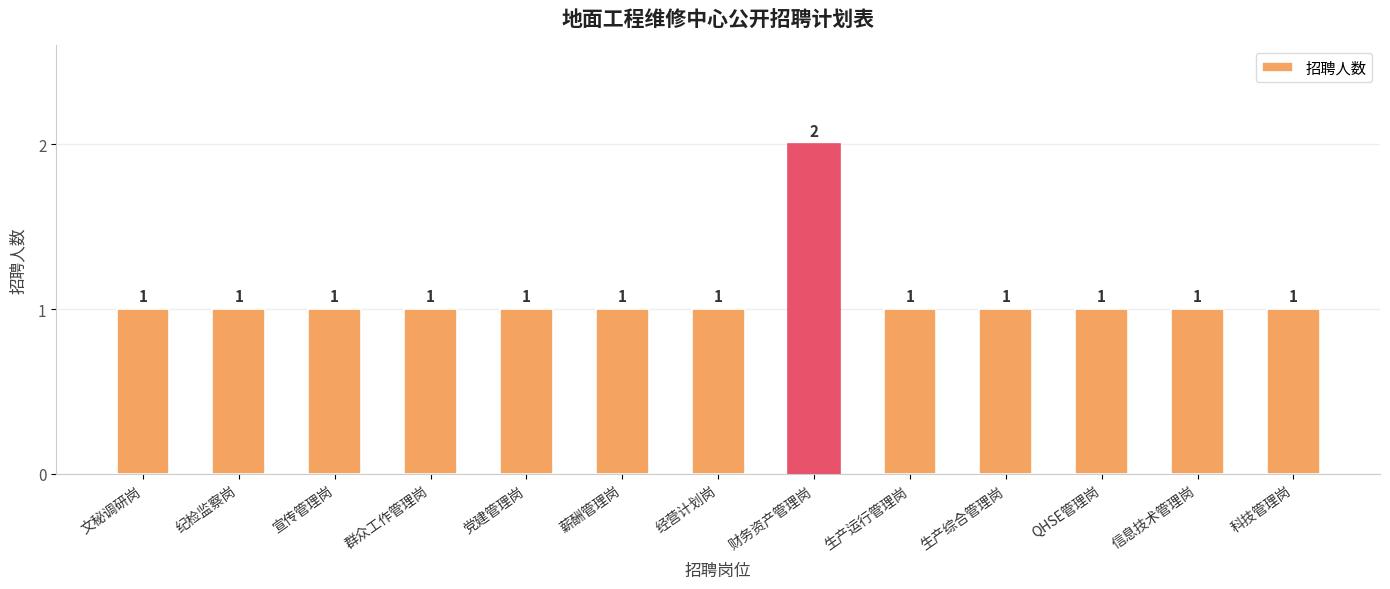

At which category does the chart reach its peak across all series?

财务资产管理岗